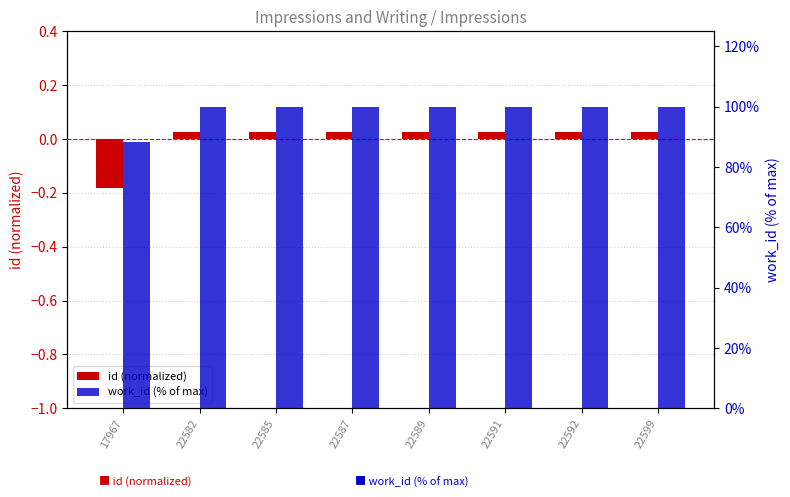

Which has a higher value, 22582 or 22599?

22599